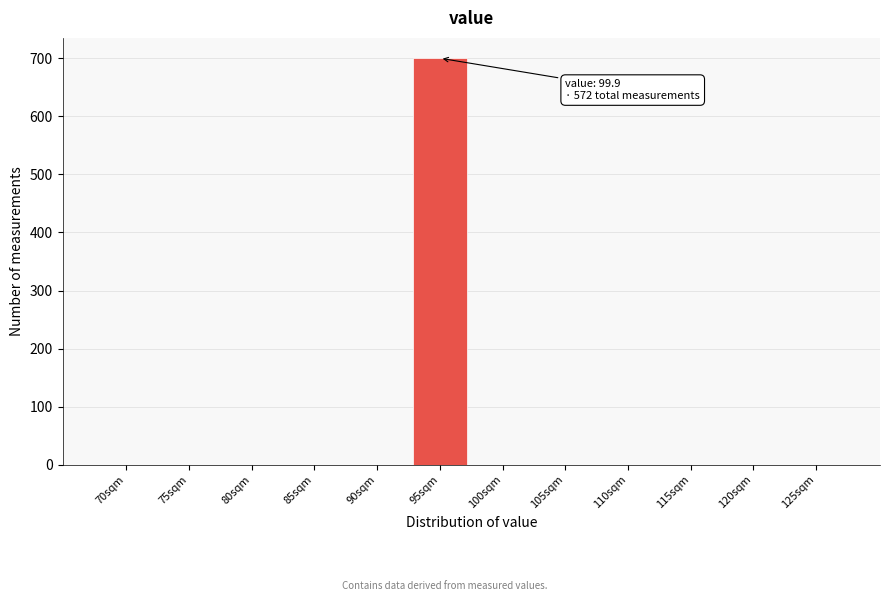

Reading left to right, what are all the values shown in this chart?

70sqm=0	75sqm=0	80sqm=0	85sqm=0	90sqm=0	95sqm=700	100sqm=0	105sqm=0	110sqm=0	115sqm=0	120sqm=0	125sqm=0